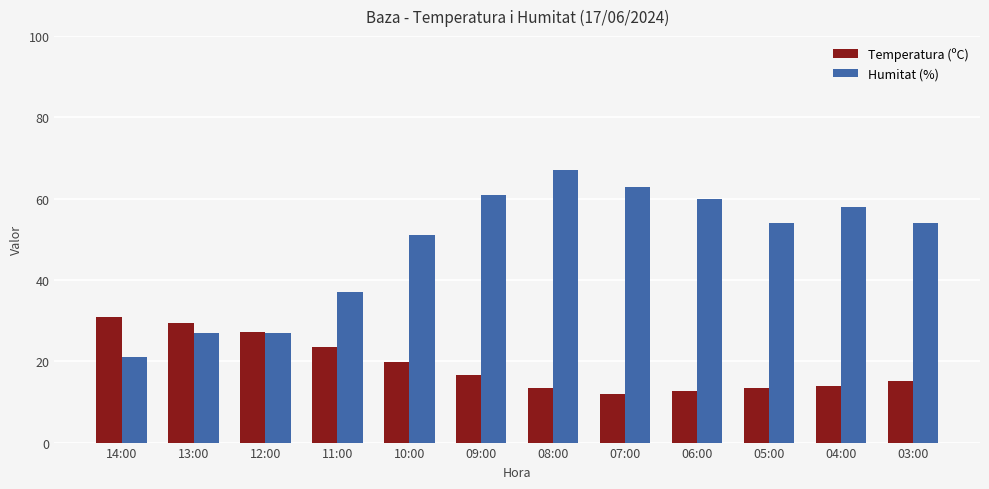

Rank the series by their maximum value, from lowest to highest.

Temperatura (ºC), Humitat (%)